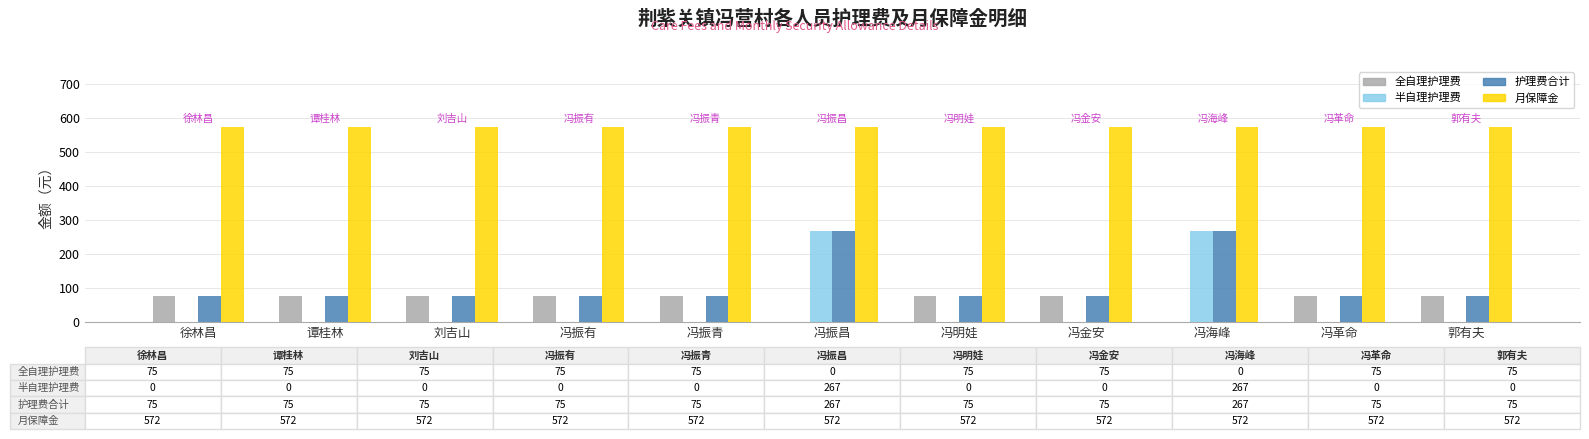

Between 冯振青 and 冯海峰, which series saw the biggest shift?

半自理护理费